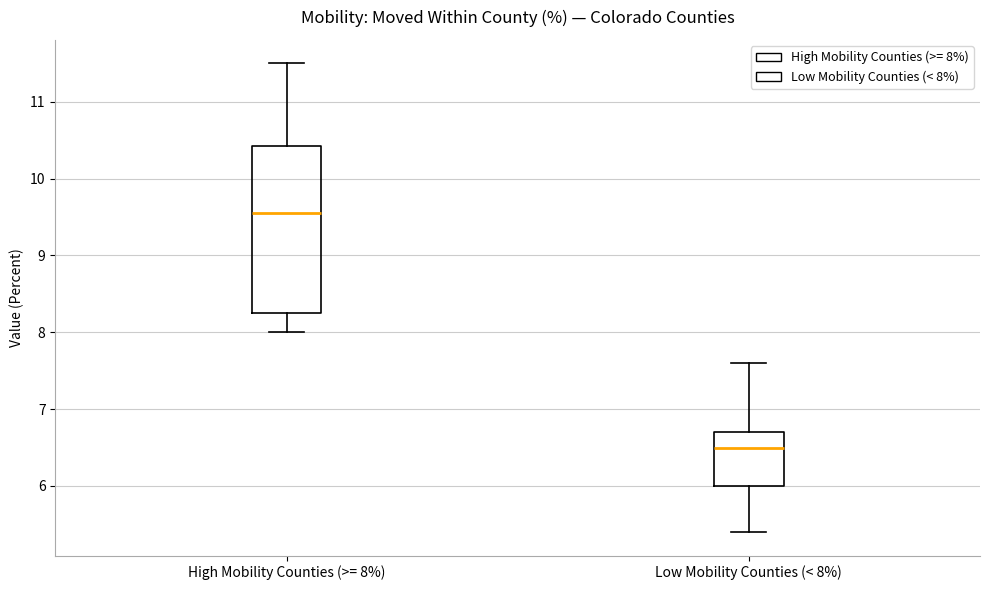

Where does the upper whisker of the box for High Mobility Counties (>= 8%) end on the y-axis? The values are not printed on the chart, so give them approximately, as read against the axis.

11.5